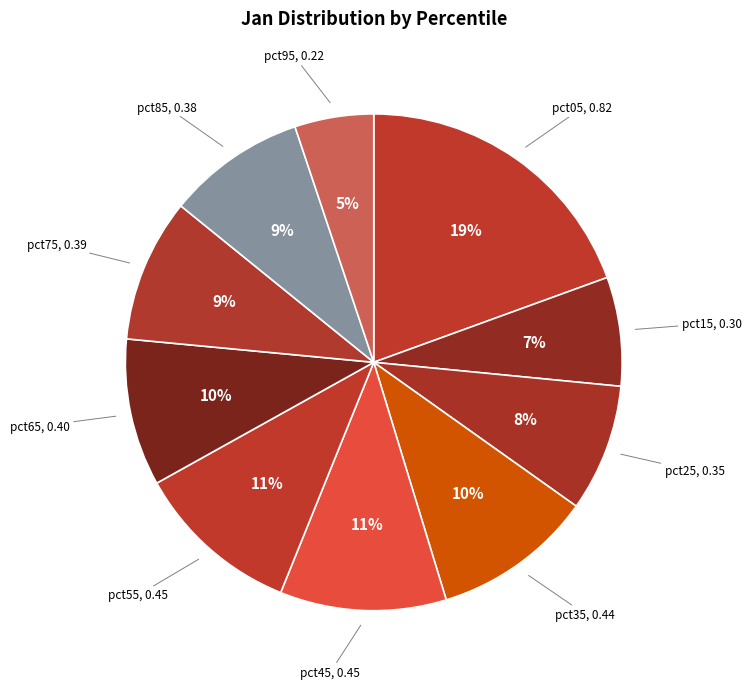

To the nearest percent, what is the difference between the largest and smallest slice percentages?

14%